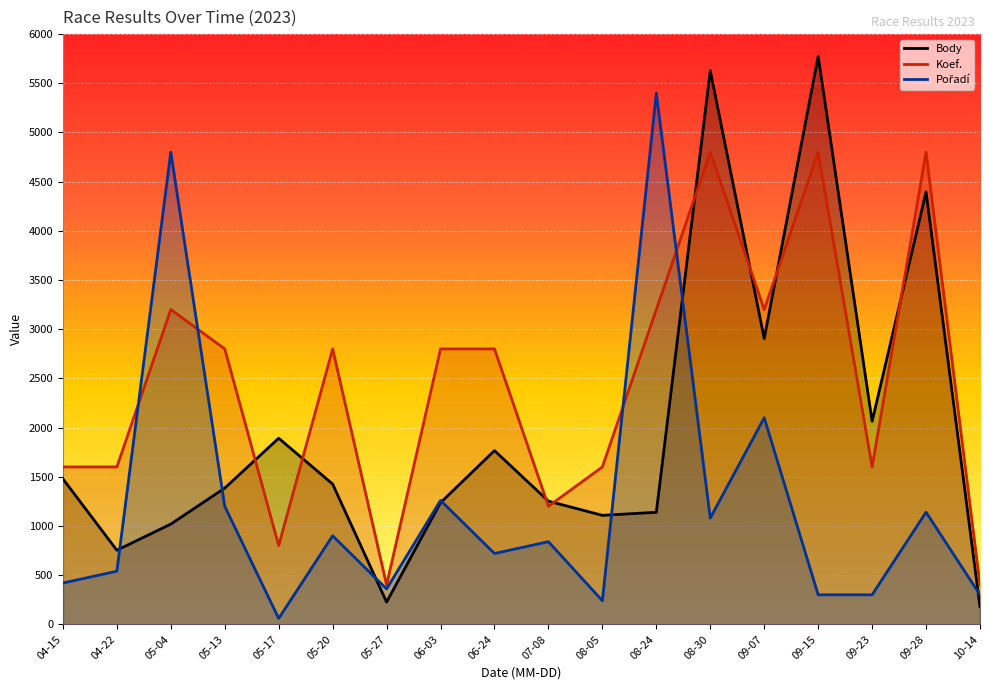

What is the sum of all Body values?

35630